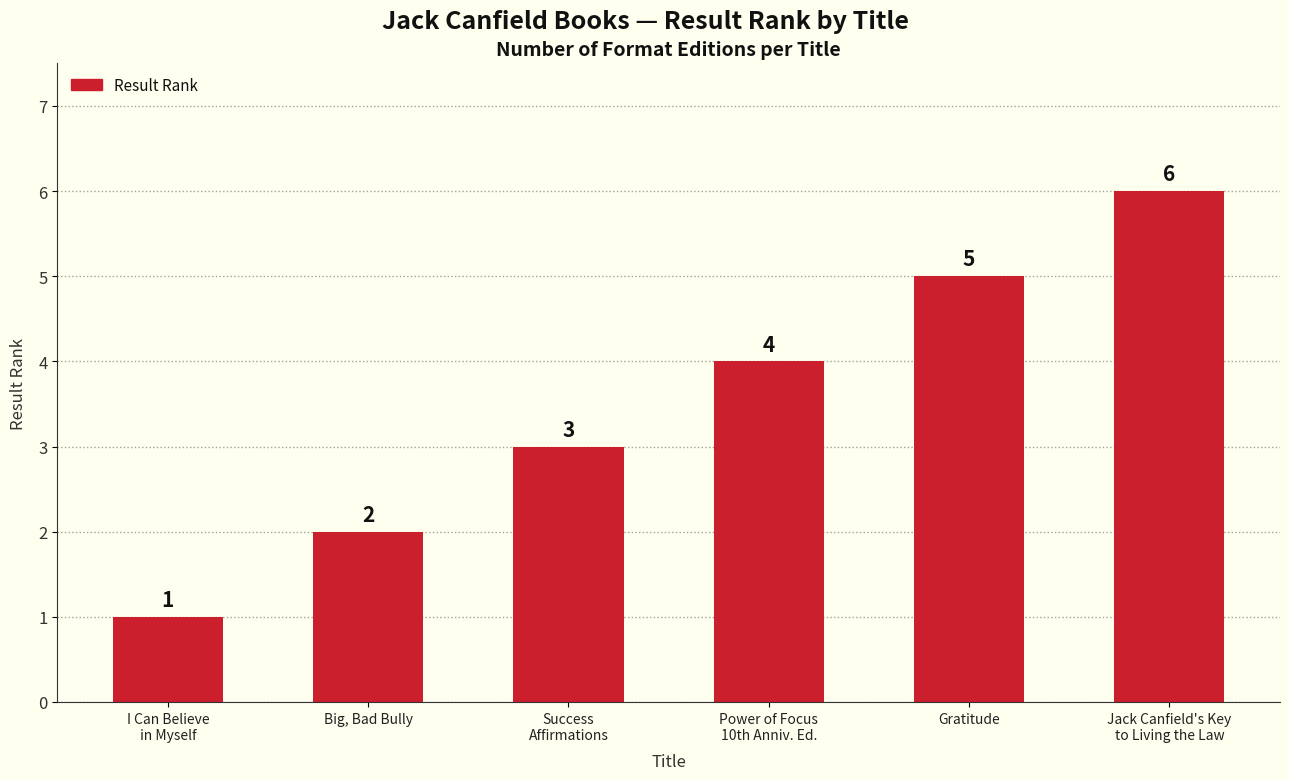

How many bars are there in total?

6